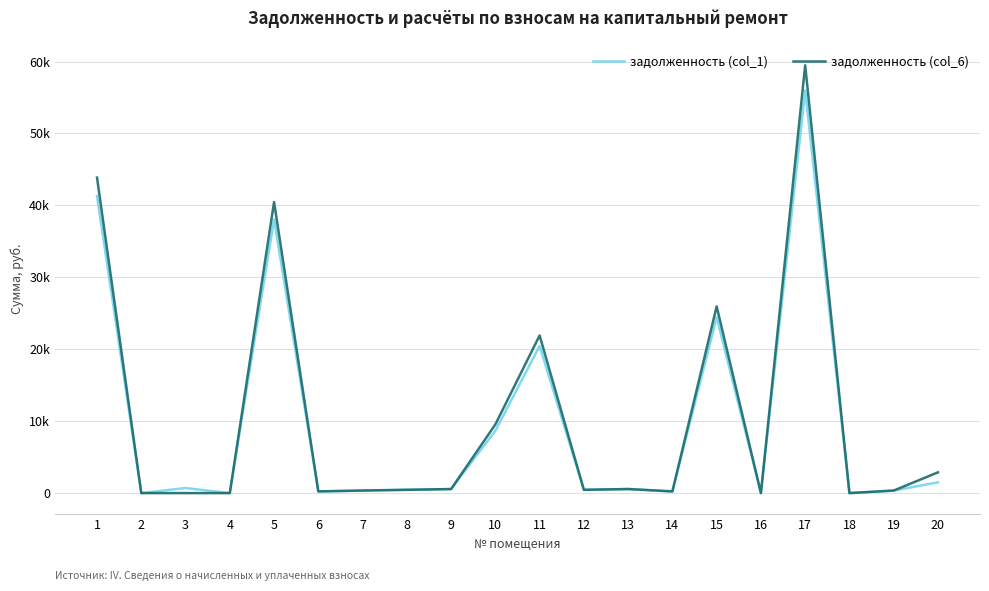

Reading left to right, list all the values displayed in this chart.

задолженность (col_1): 1=41295.7	2=0.0	3=704.0	4=0.0	5=38060.8	6=235.8	7=353.2	8=458.1	9=562.1	10=8665.5	11=20457.5	12=455.6	13=563.8	14=234.1	15=24439.1	16=0.0	17=55994.3	18=0.0	19=352.4	20=1488.6
задолженность (col_6): 1=43859.8	2=0.0	3=0.0	4=0.0	5=40464.3	6=235.8	7=353.2	8=458.1	9=562.1	10=9548.1	11=21916.2	12=455.6	13=563.8	14=234.1	15=25956.6	16=0.0	17=59471.1	18=0.0	19=351.8	20=2886.1